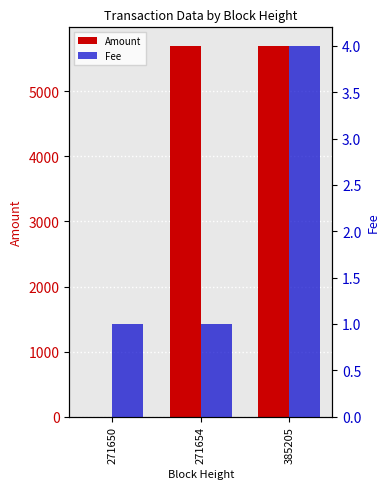

The Amount series shows 5700 at 385205. True or false?

True